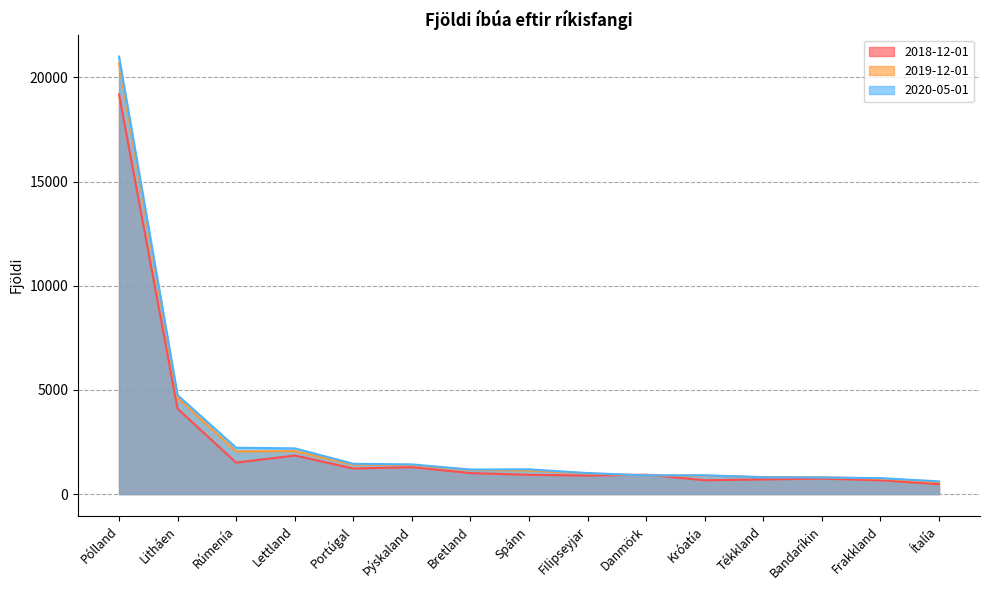

What is the lowest value of the 2018-12-01 series?

476